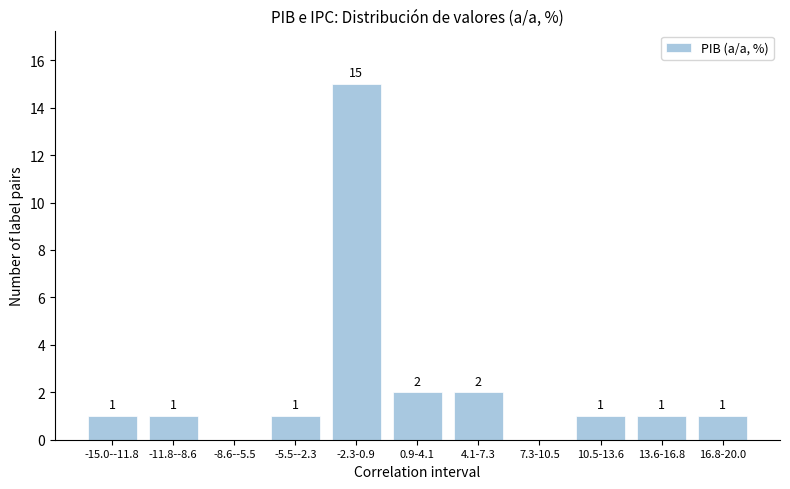

Reading left to right, extract all data points from this chart.

-15.0--11.8=1	-11.8--8.6=1	-8.6--5.5=0	-5.5--2.3=1	-2.3-0.9=15	0.9-4.1=2	4.1-7.3=2	7.3-10.5=0	10.5-13.6=1	13.6-16.8=1	16.8-20.0=1